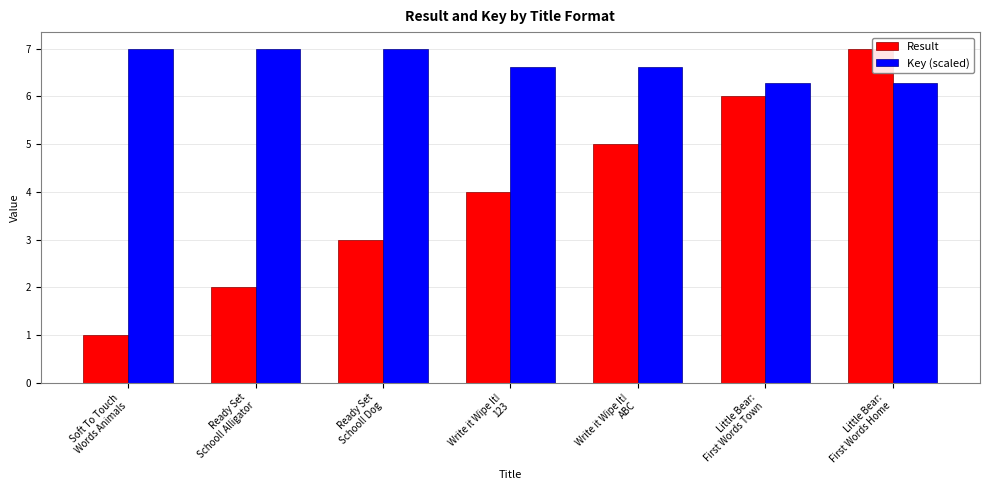

What is the label of the 5th bar from the right?

Ready Set
School! Dog